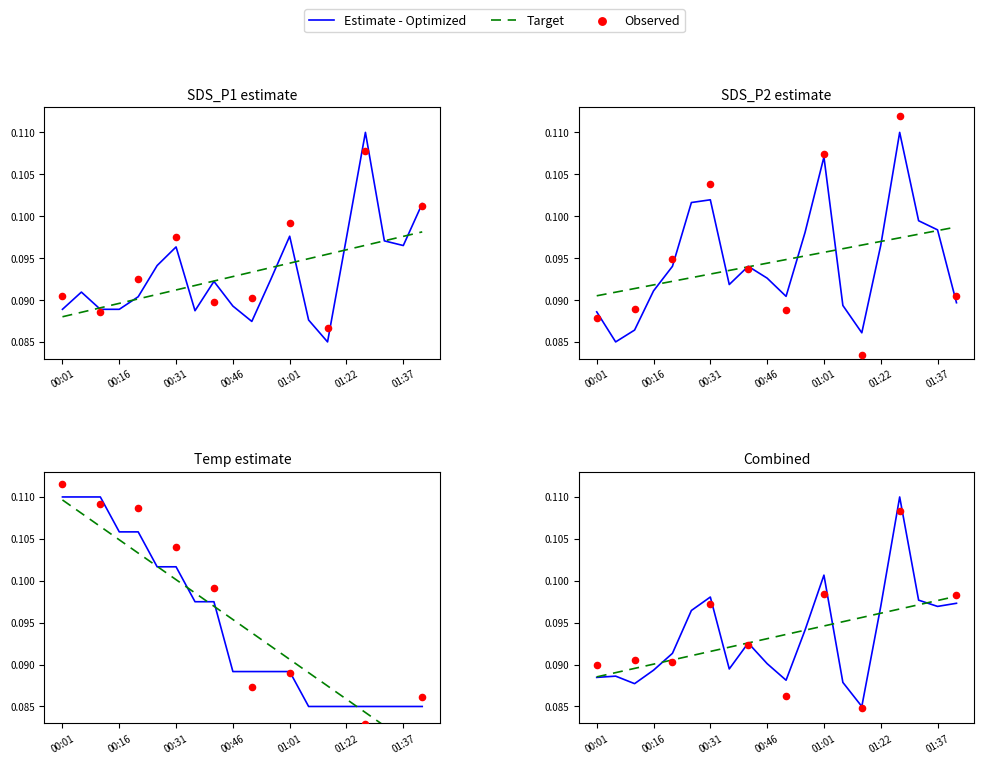

Is the value of Temp at 00:46 greater than the value of SDS_P1 at 00:11?

Yes